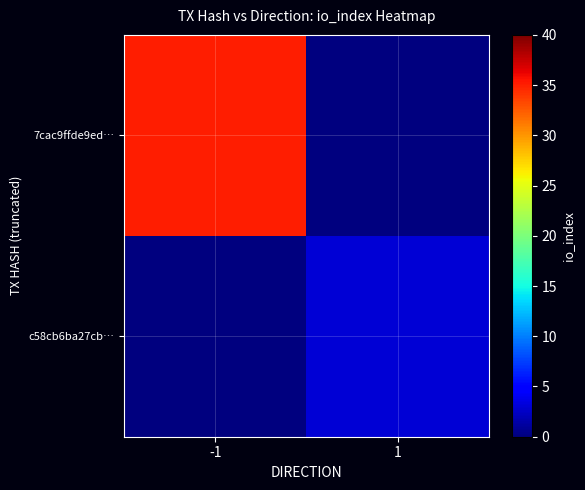

Which series has the largest total across all categories?

7cac9ffde9ed…